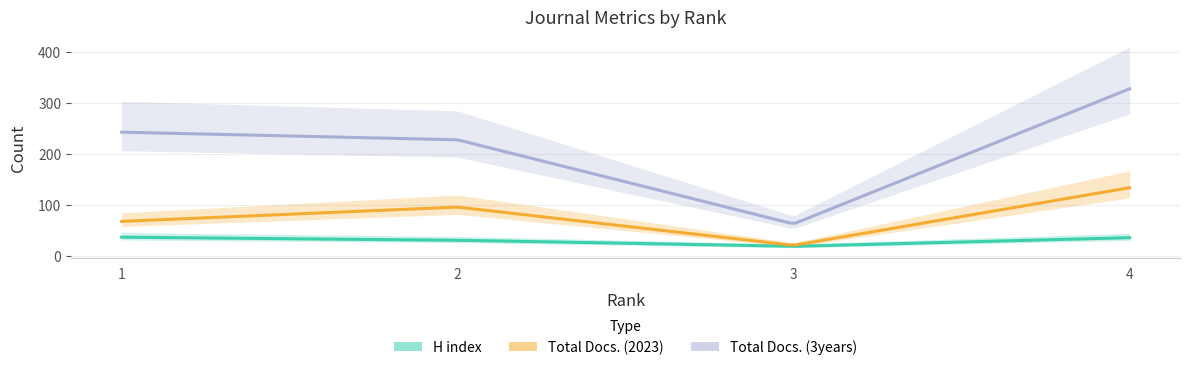

What is the difference between the second highest and minimum values in the Total Docs. (3years) series?

180